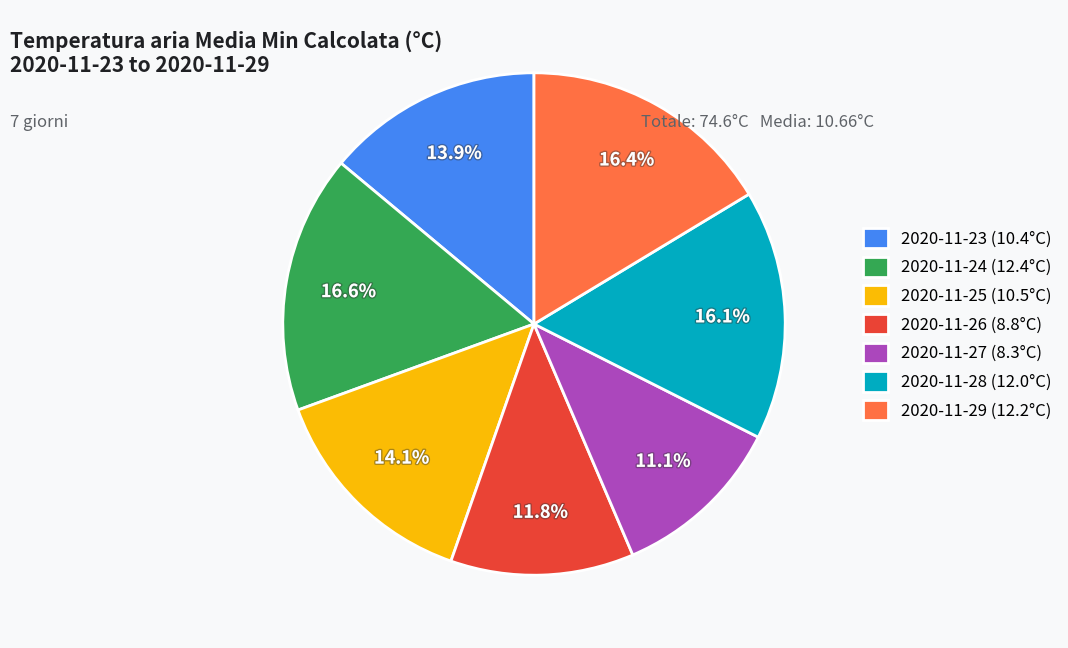

To the nearest percent, what portion does 2020-11-25 represent?

14%